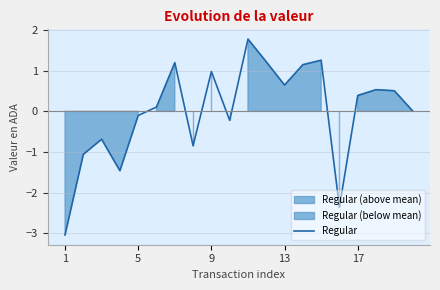

How many values are above zero?

12